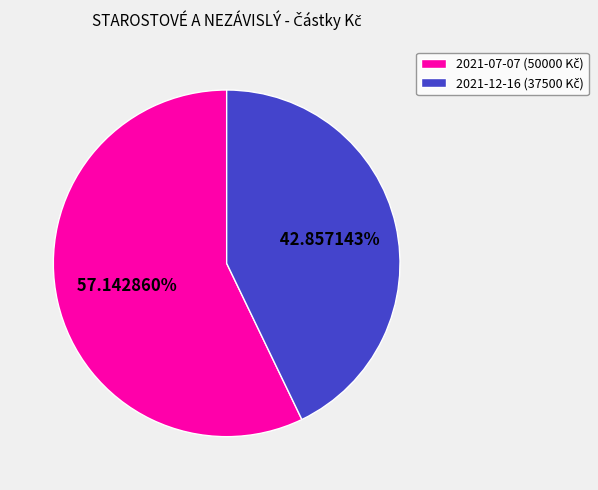

Does any single category account for the majority?

Yes